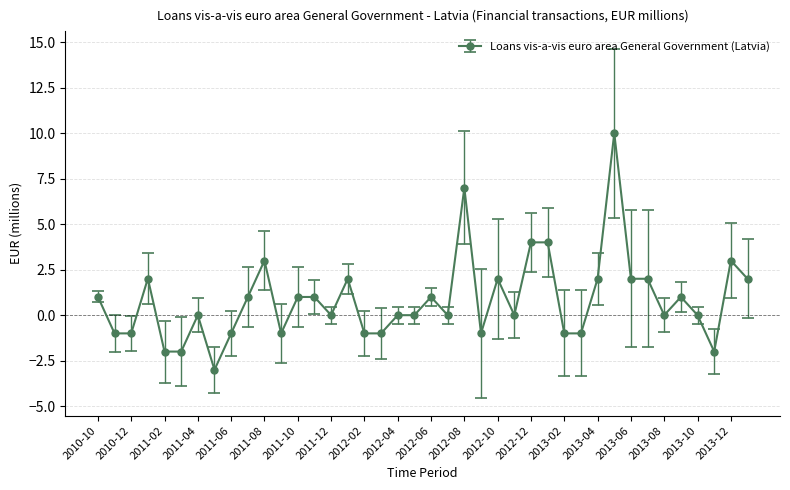

Does the chart have visible grid lines?

Yes